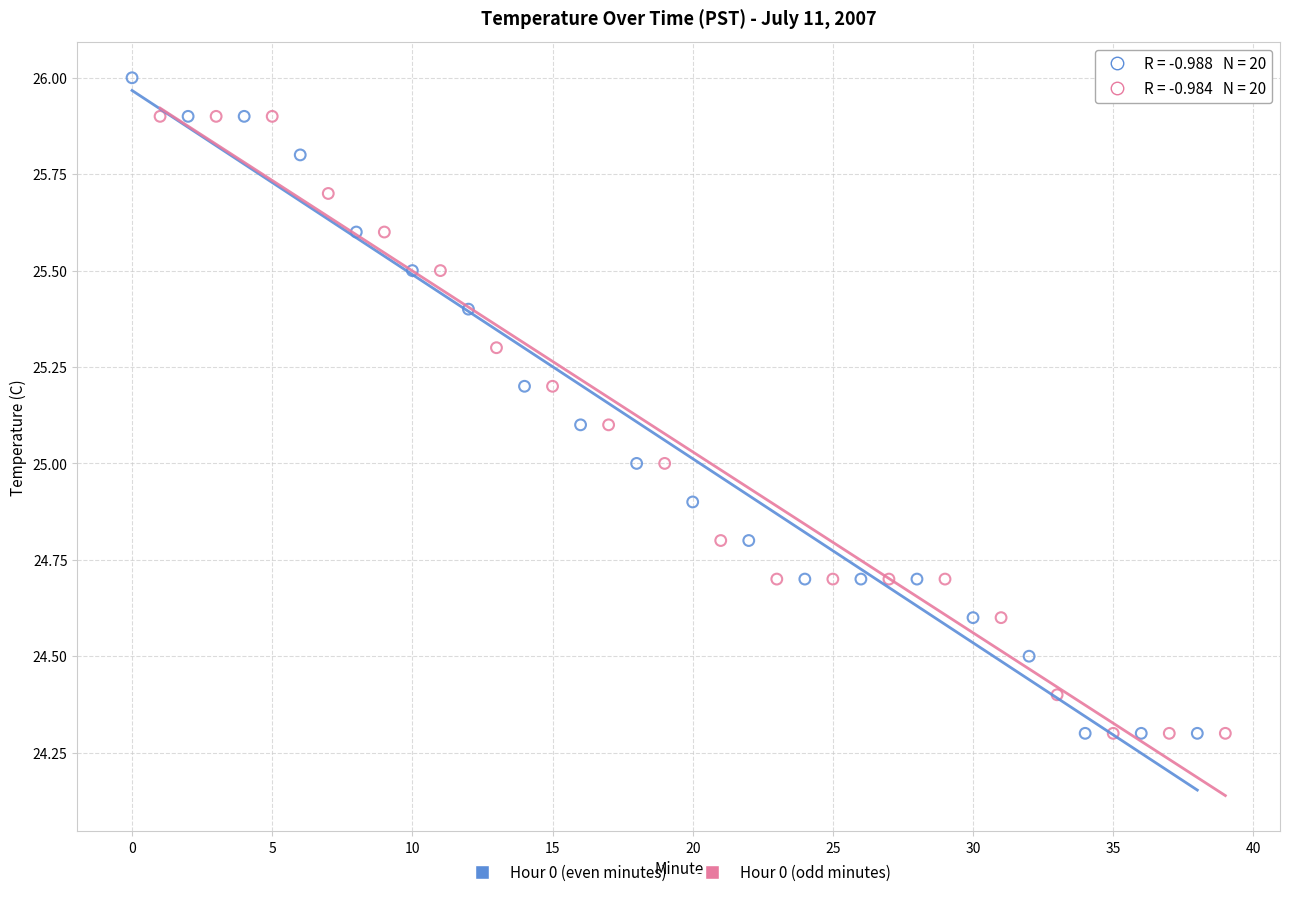

Which series has the largest Y range (max minus min)?

Hour 0 (even minutes)